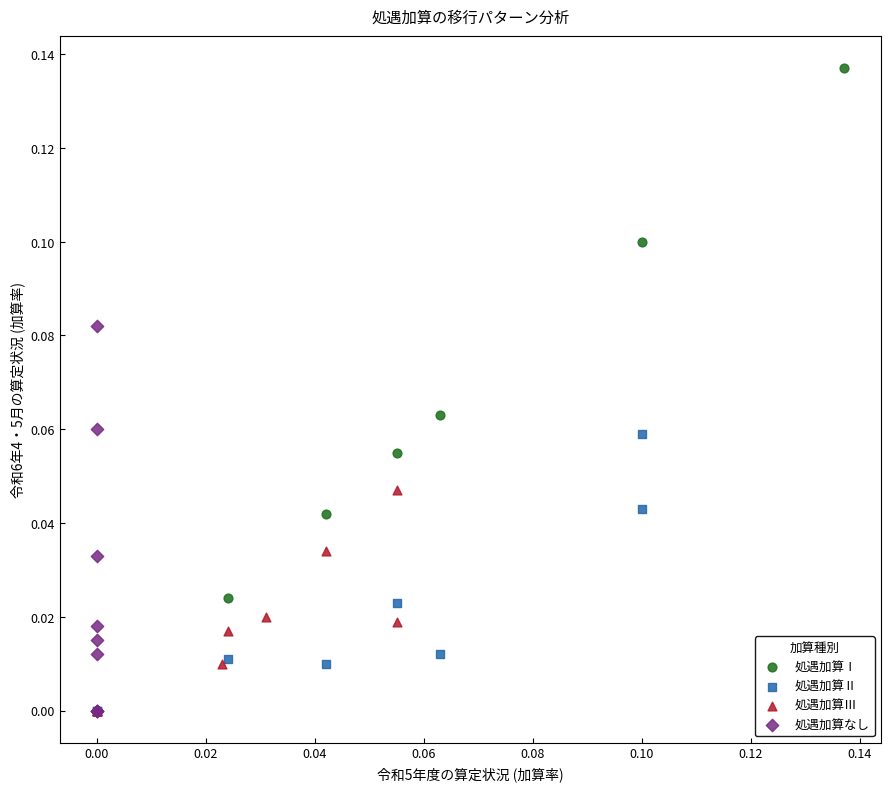

Which series reaches the maximum Y coordinate?

処遇加算Ⅰ